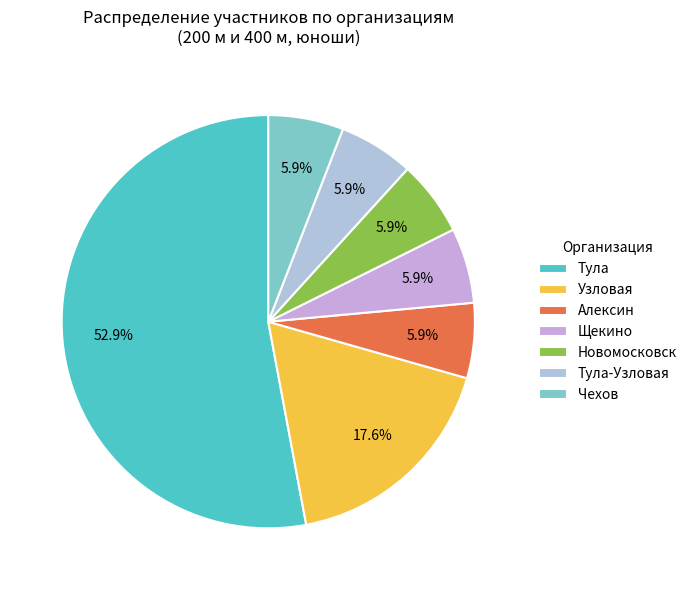

What percentage is NOT represented by Новомосковск?

94.1%